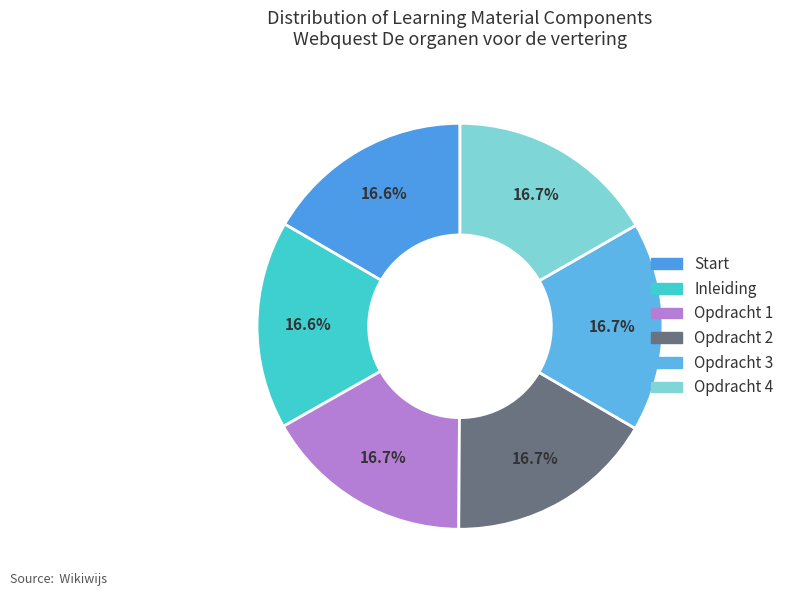

To the nearest percent, what percentage of the pie is Opdracht 2?

17%